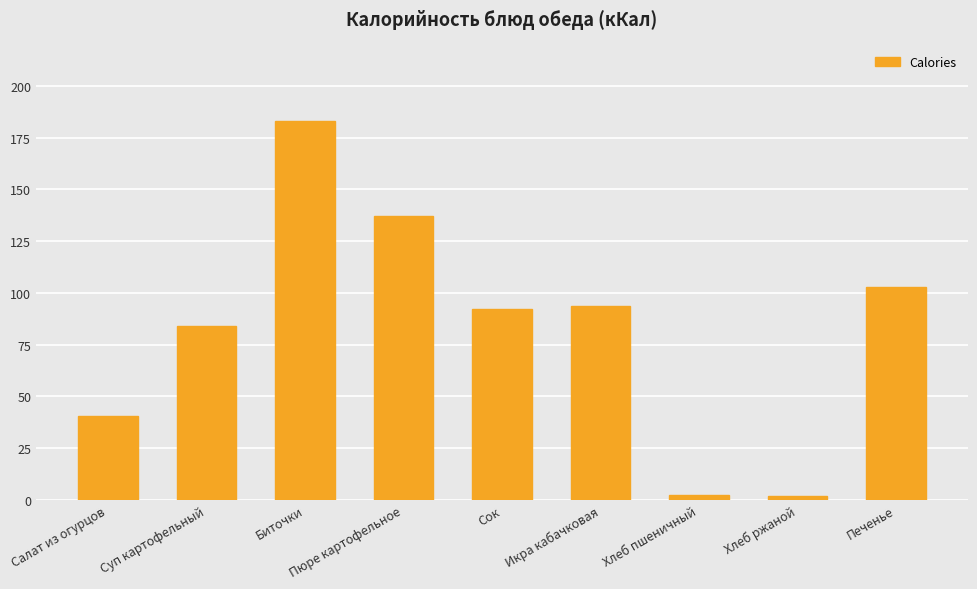

What is the greatest value displayed?

183.0